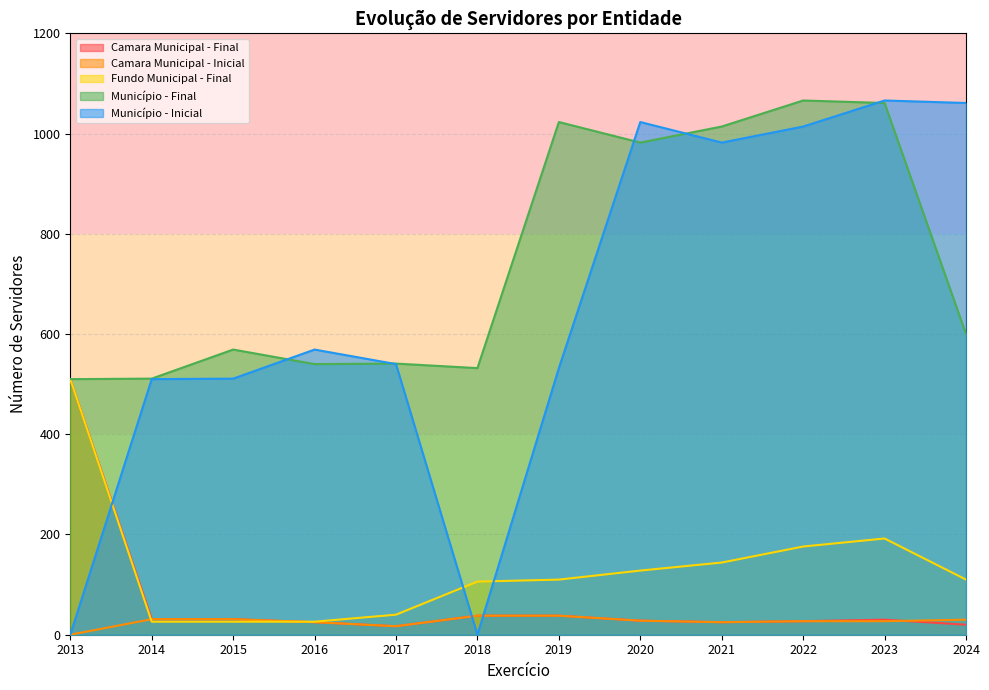

What is the maximum value shown in the chart?

1066